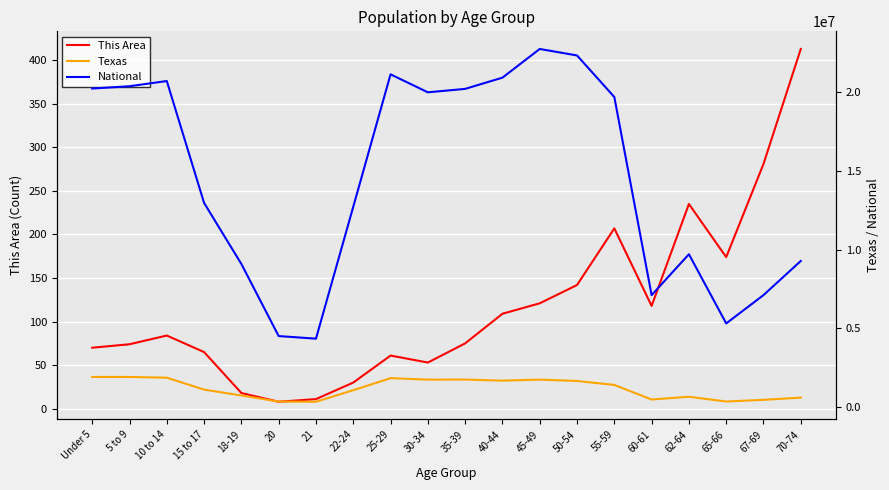

What is the sum of all National values?

290190983